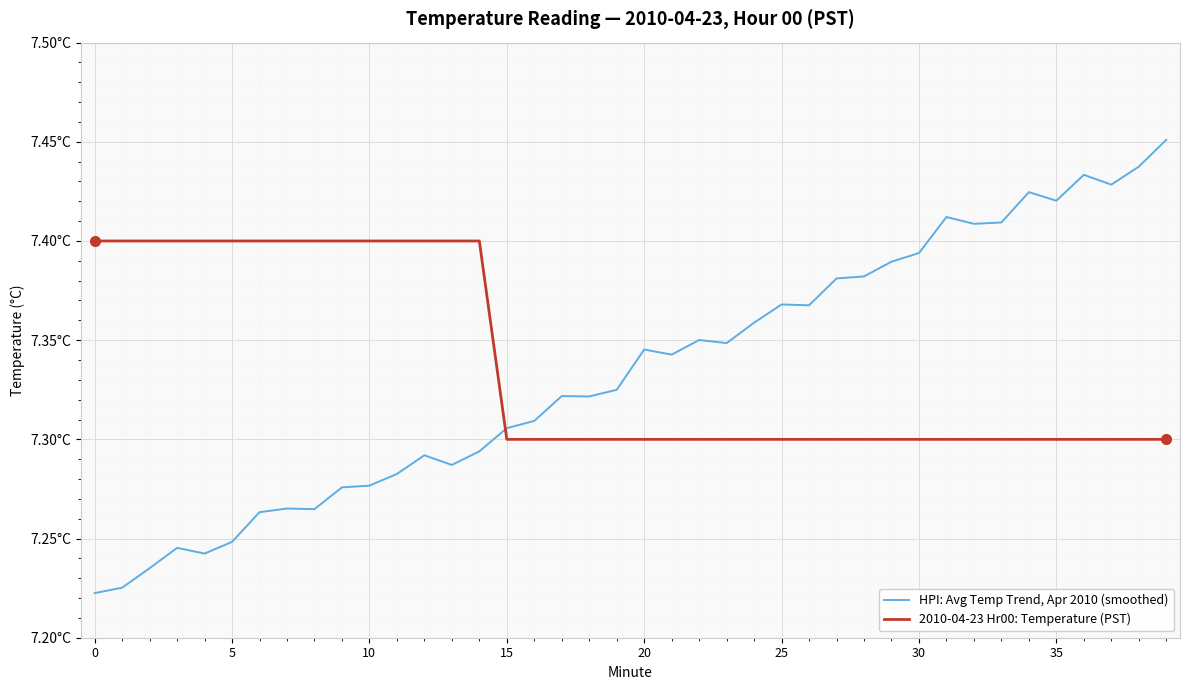

How many 2010-04-23 Hr00: Temperature (PST) values are between 7 and 8?

40